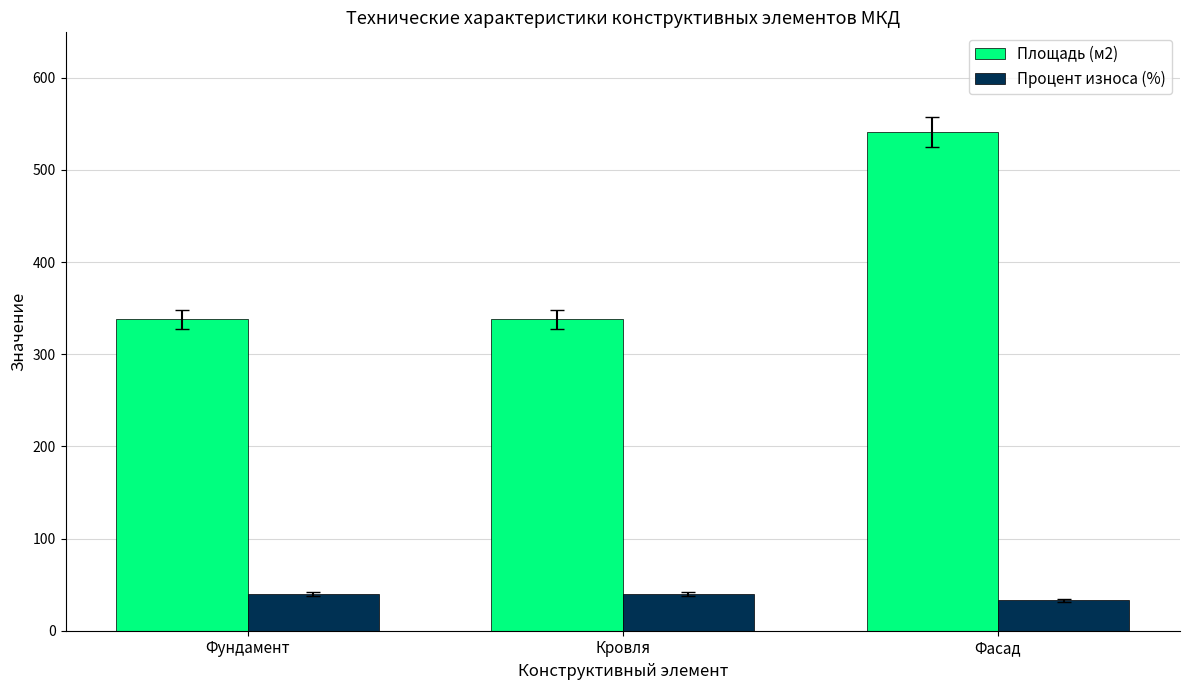

List the series in order of their peak value, highest first.

Площадь (м2), Процент износа (%)